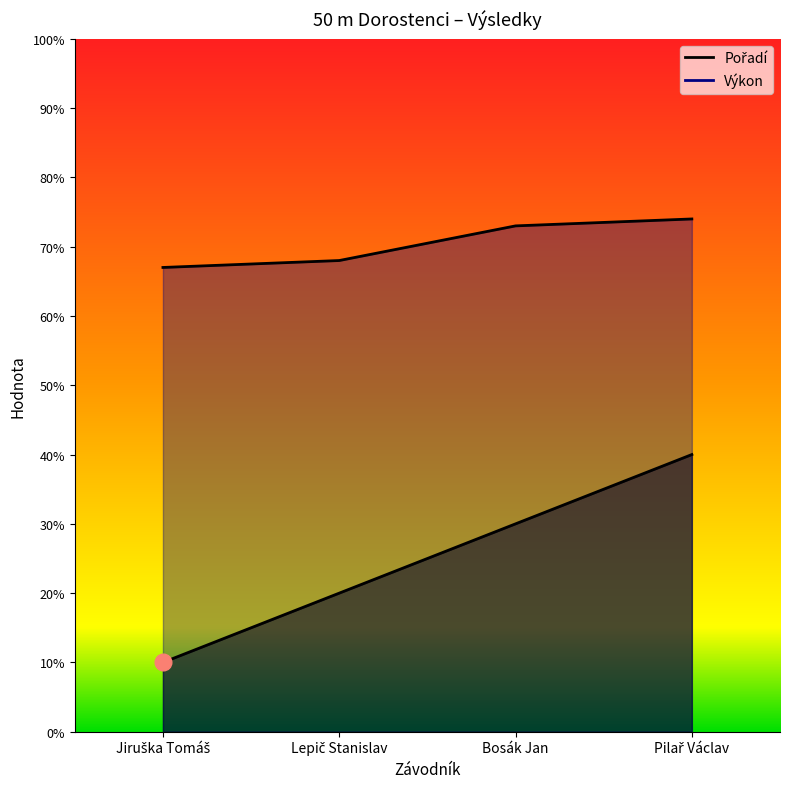

Is it true that Výkon equals 7.3 at Bosák Jan?

True